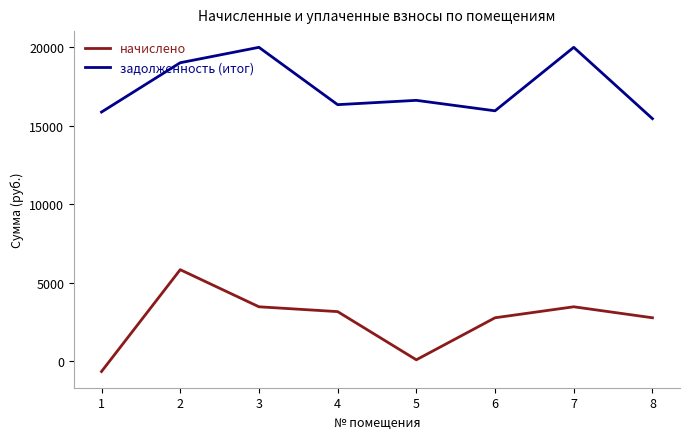

The value of задолженность (итог) at 4 is 26433.9. True or false?

False